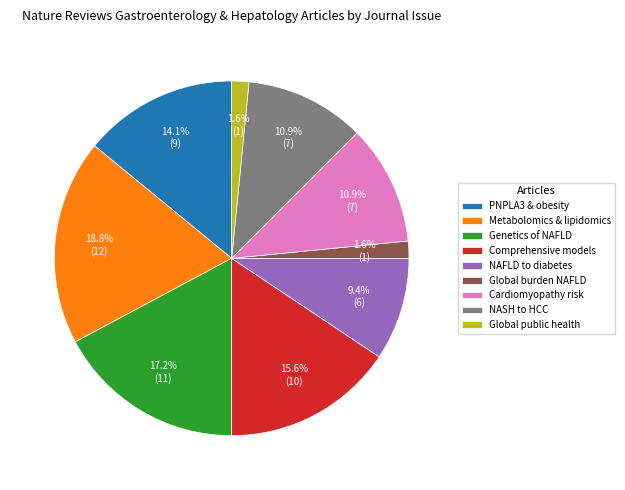

Between NASH to HCC and Comprehensive models, which is larger?

Comprehensive models